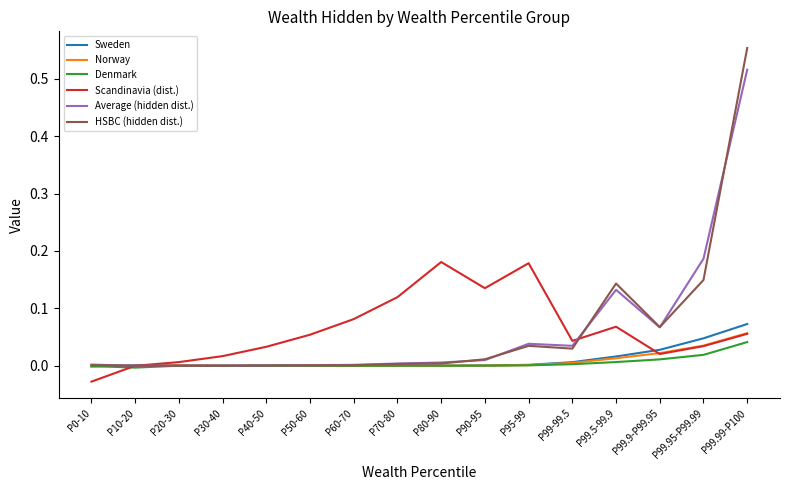

Which series changed the most between P70-80 and P99.99-P100?

HSBC (hidden dist.)